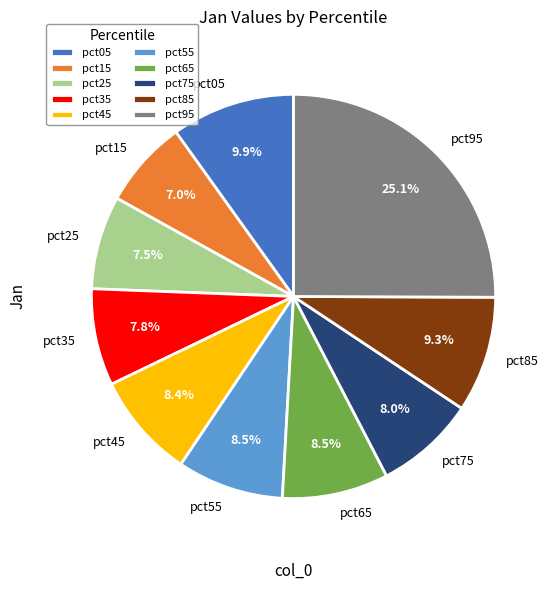

Does pct15 represent more than half of the total?

No